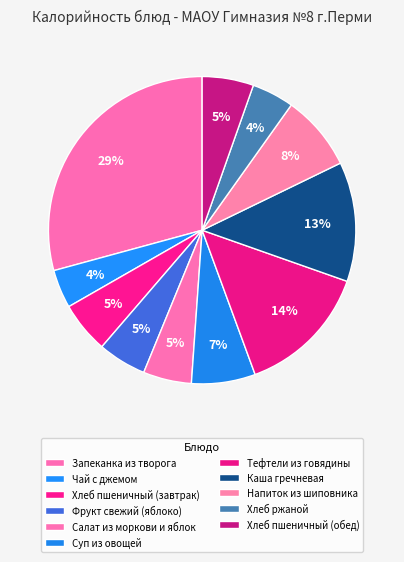

How many segments does this pie chart have?

11